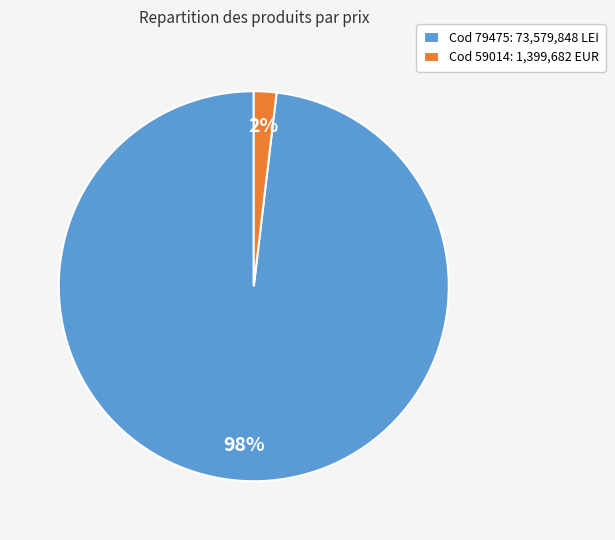

Count the number of slices in the pie.

2